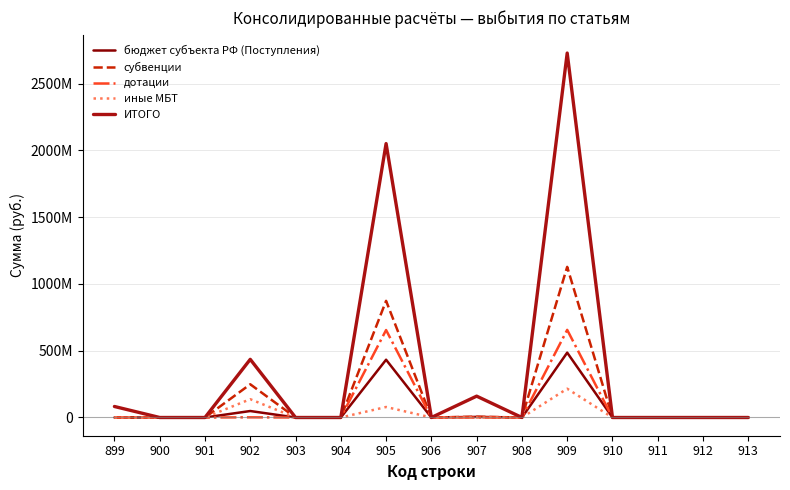

Reading left to right, extract all data points from this chart.

бюджет субъекта РФ (Поступления): 0.0	0.0	0.0	48494385.1	0.0	0.0	432538823.8	0.0	4563054.3	0.0	485596263.2	0.0	0.0	0.0	0.0
субвенции: 0.0	0.0	0.0	248730008.4	0.0	0.0	873359570.2	0.0	5717959.5	0.0	1127807538.1	0.0	0.0	0.0	0.0
дотации: 0.0	0.0	0.0	1300000.0	0.0	0.0	654803100.0	0.0	0.0	0.0	656103100.0	0.0	0.0	0.0	0.0
иные МБТ: 0.0	0.0	0.0	136918797.7	0.0	0.0	78635234.8	0.0	0.0	0.0	215554032.5	0.0	0.0	0.0	0.0
ИТОГО: 82460943.4	0.0	0.0	435443191.2	0.0	0.0	2050845643.8	0.0	159863709.8	26425.4	2728639913.5	0.0	0.0	0.0	0.0